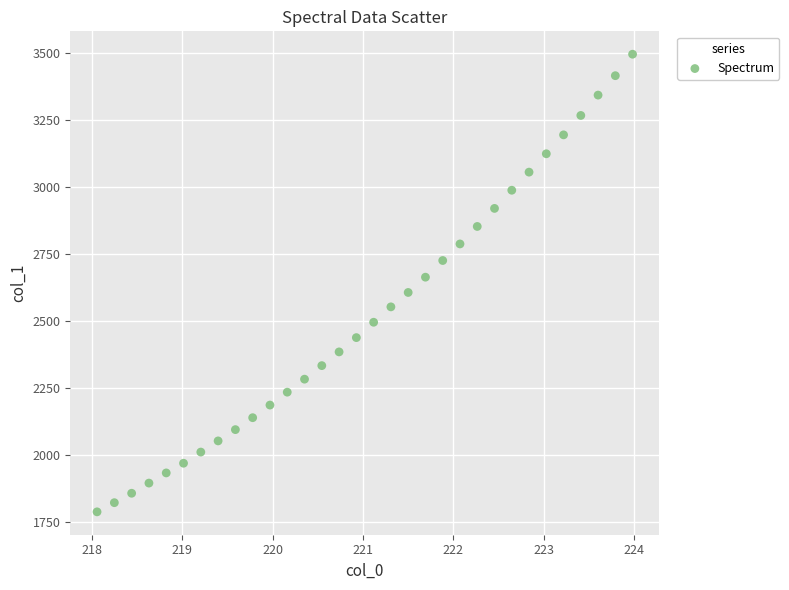

What is the range of X values (max minus min)?

5.9